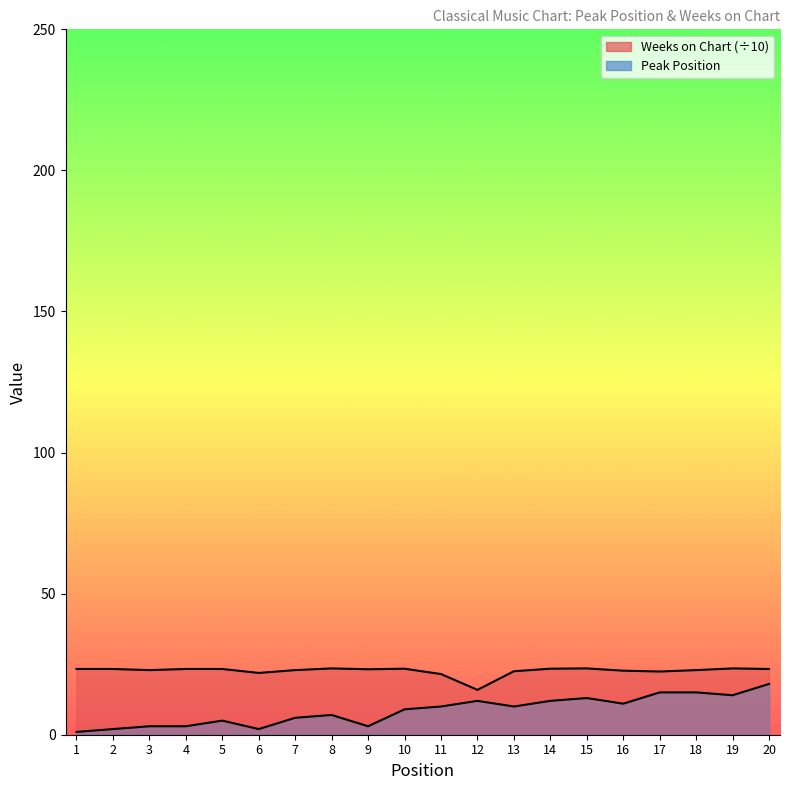

Rank the categories by Peak Position value from lowest to highest.

1, 2, 6, 3, 4, 9, 5, 7, 8, 10, 11, 13, 16, 12, 14, 15, 19, 17, 18, 20